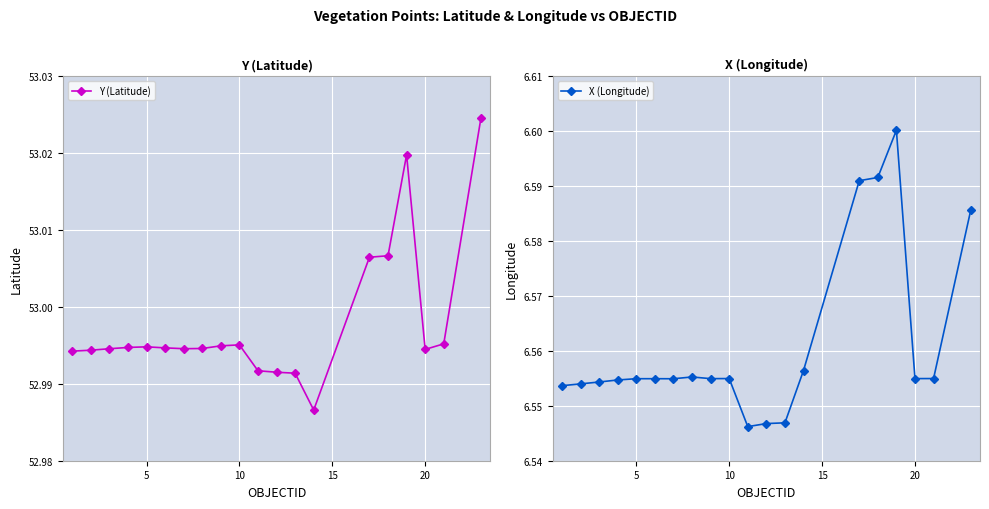

Rank the series by their maximum value, from highest to lowest.

Y (Latitude), X (Longitude)